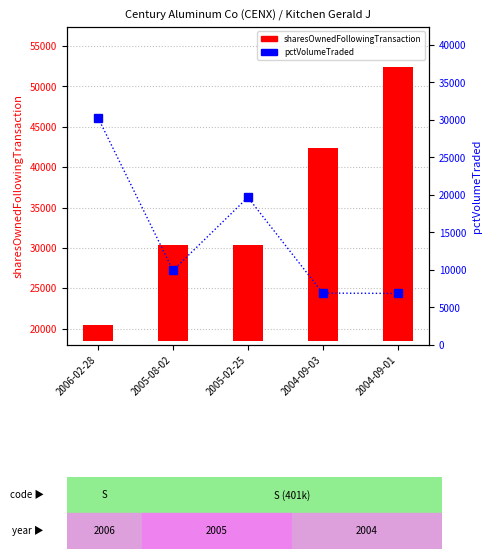

What is the difference between the maximum and minimum values in the pctVolumeTraded series?

23408